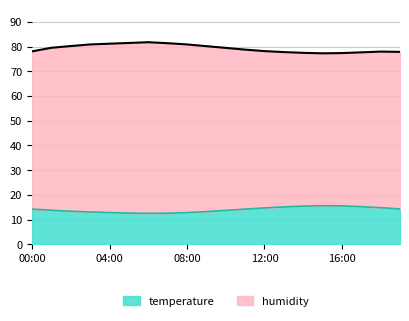

What is the sum of the temperature values at 05:00 and 03:00?

25.6